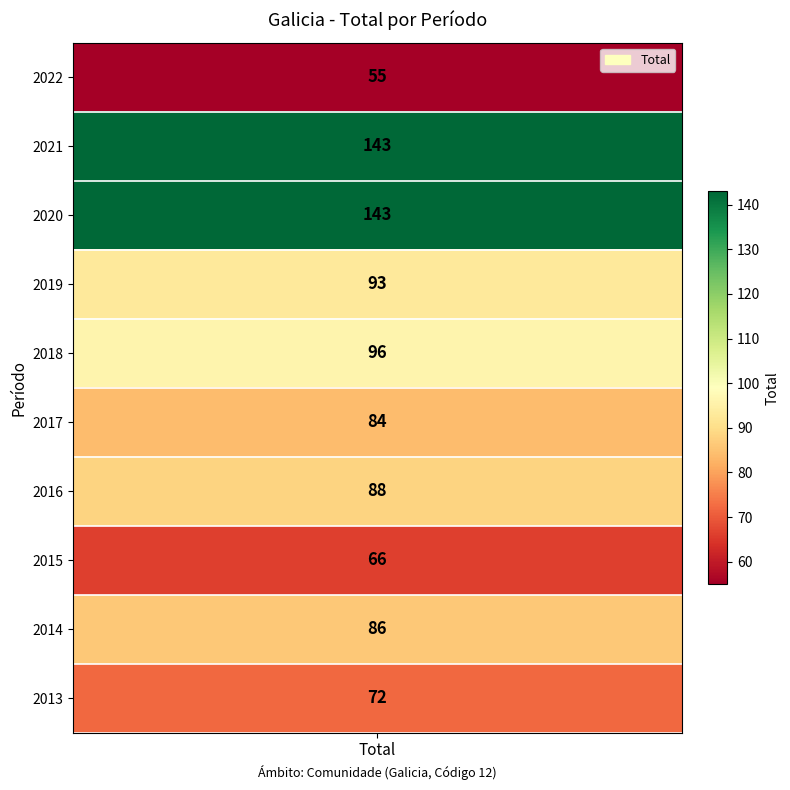

Which category has the highest value across all series?

2021